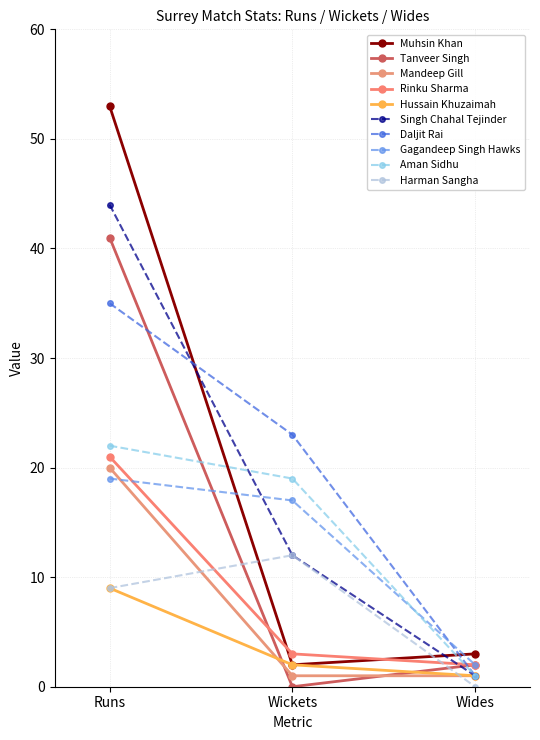

Is it true that Mandeep Gill equals 1 at Wides?

True